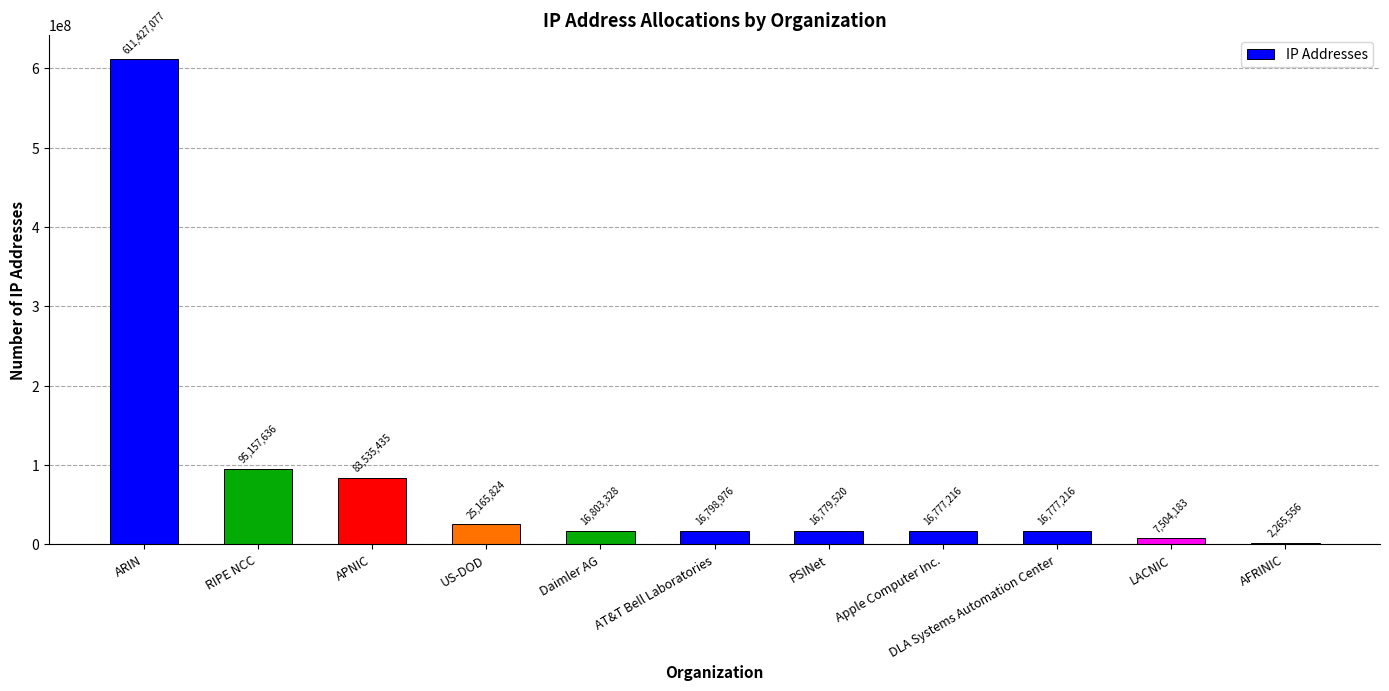

What is the label of the 4th bar from the right?

Apple Computer Inc.